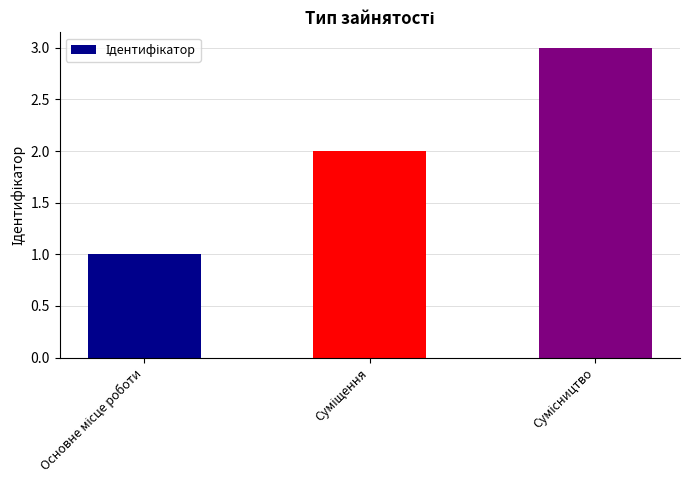

What is the sum of all values?

6